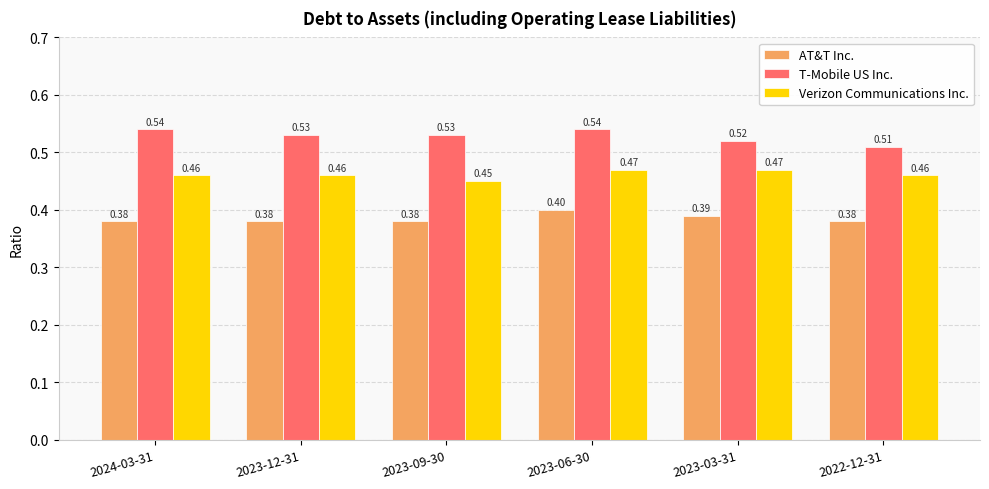

List the series in order of their overall mean, highest first.

T-Mobile US Inc., Verizon Communications Inc., AT&T Inc.